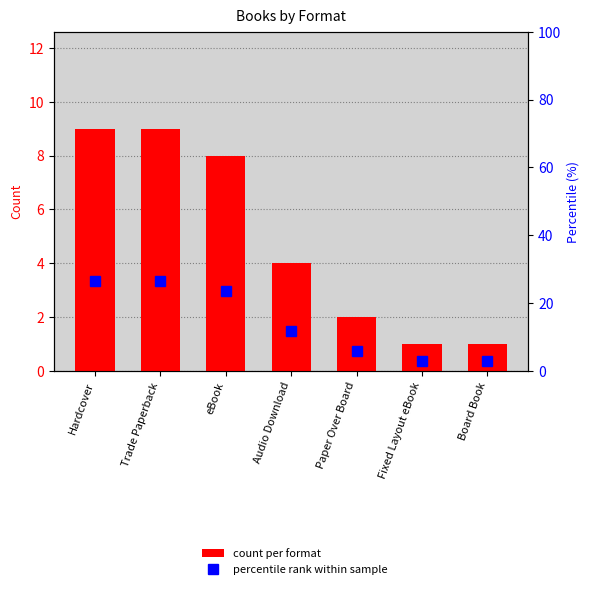

Where is percentile rank within sample nearest to the value 14?

Audio Download